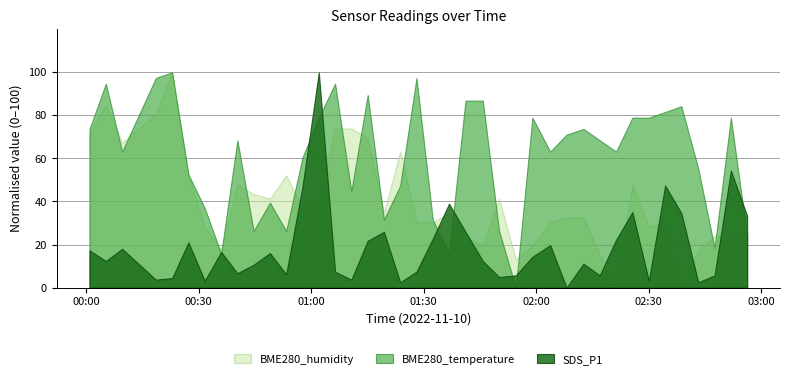

What is the maximum value shown in the chart?

100.0